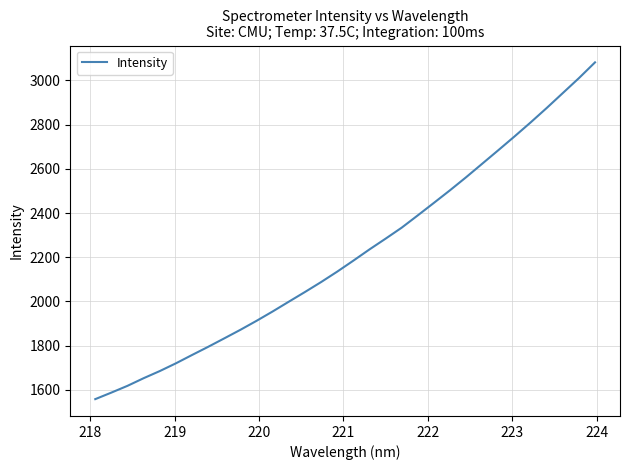

What is the difference between the maximum and minimum values?

1524.3